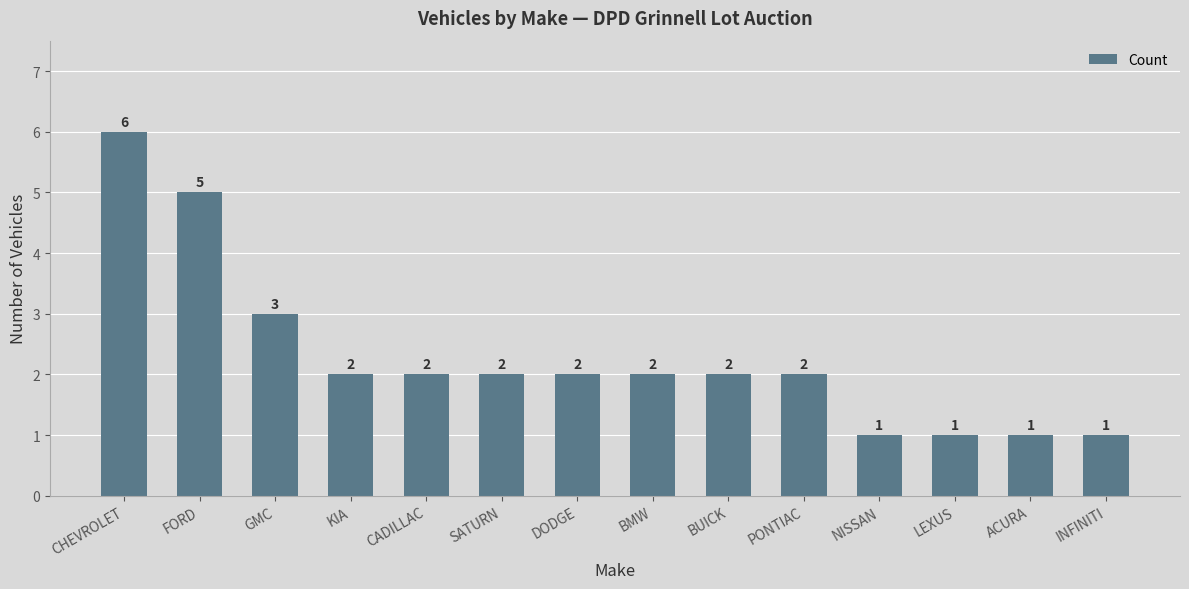

Between GMC and NISSAN, which is larger?

GMC